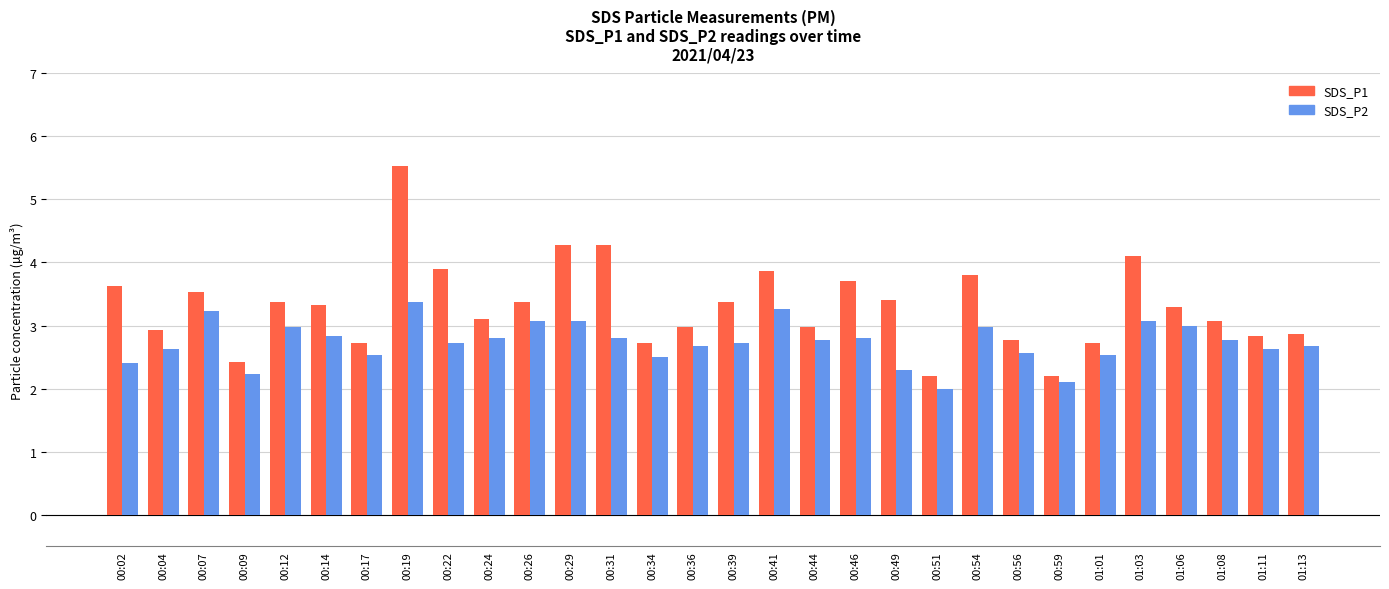

What is the greatest value displayed?

5.5